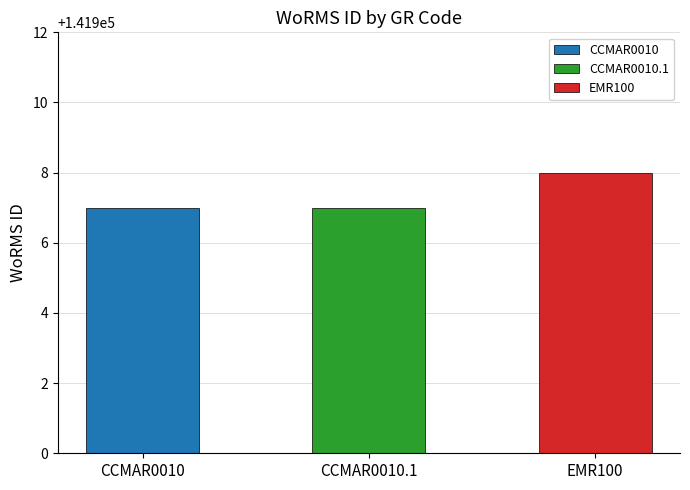

How many data points does each series have?

3